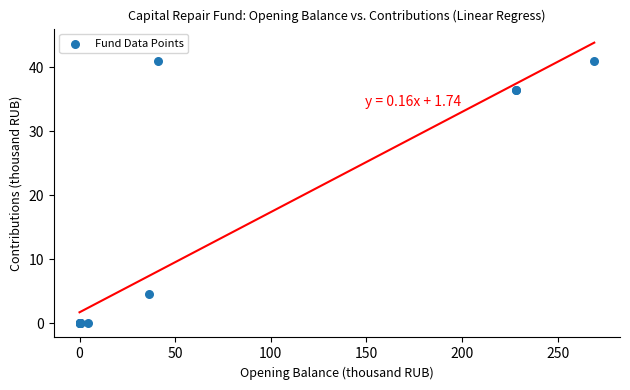

What Y value in the scatter plot is closest to 20?

4.5